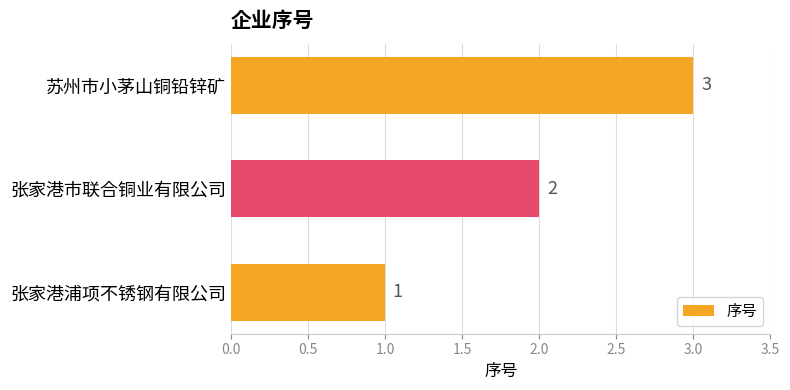

Are the bars horizontal?

Yes